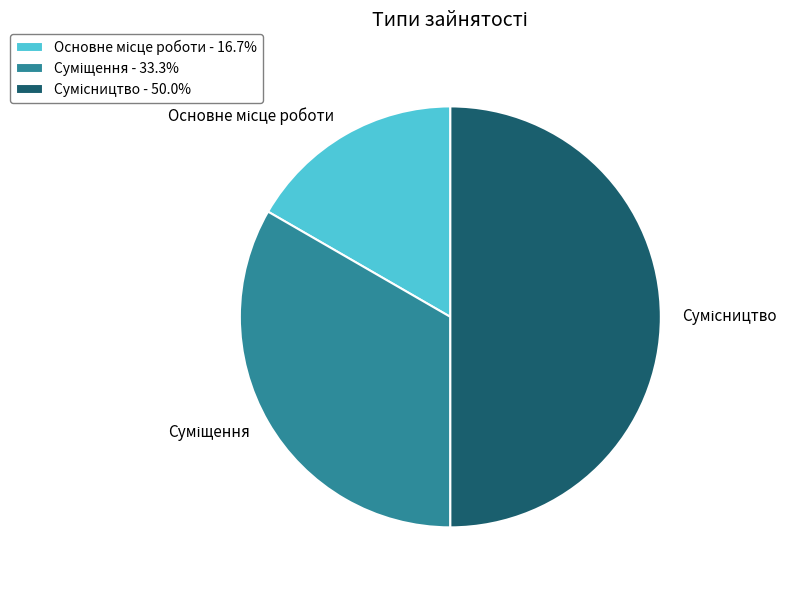

Count the number of slices in the pie.

3